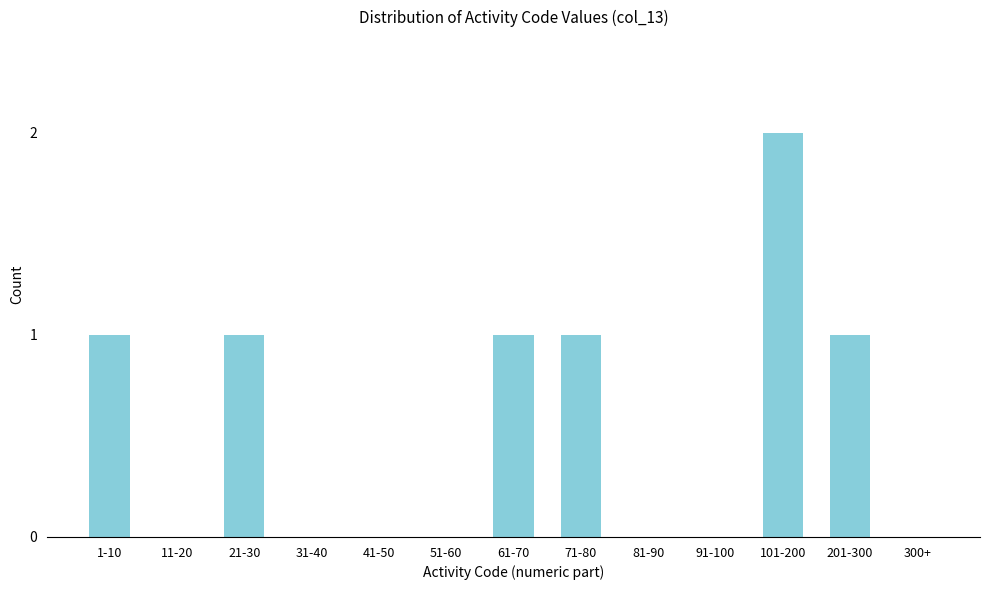

Reading left to right, extract all data points from this chart.

1-10=1	11-20=0	21-30=1	31-40=0	41-50=0	51-60=0	61-70=1	71-80=1	81-90=0	91-100=0	101-200=2	201-300=1	300+=0